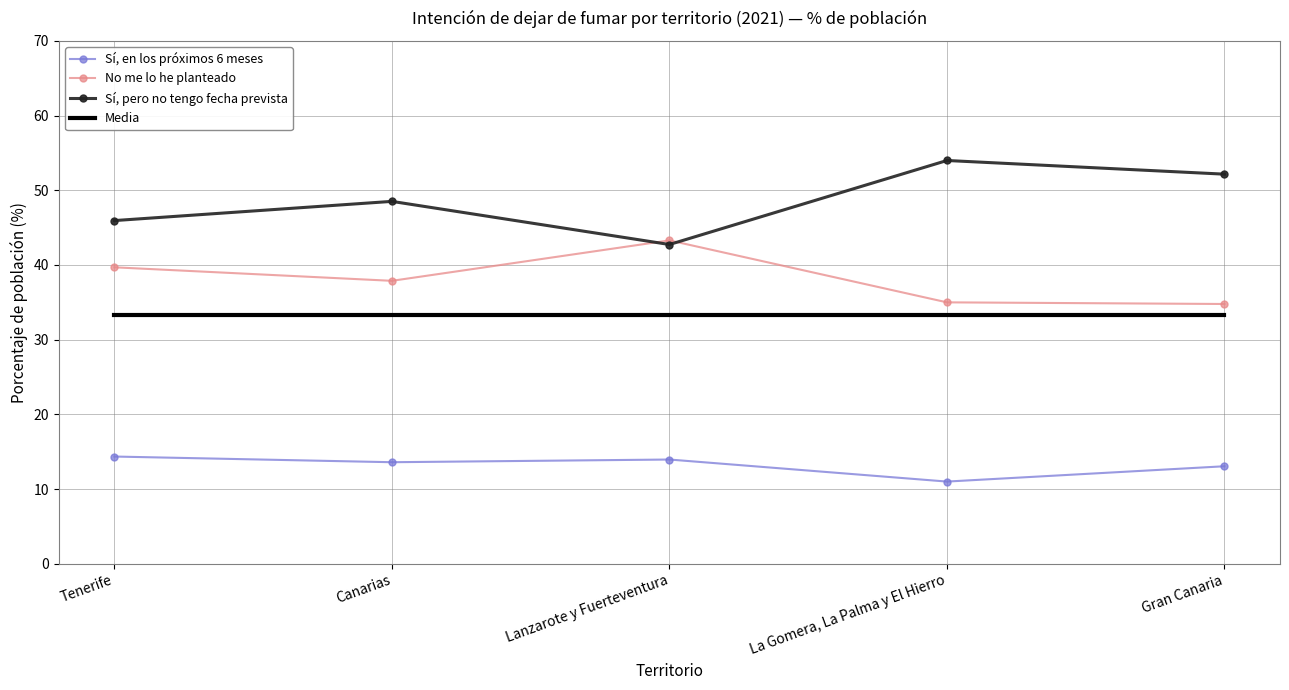

True or false: Sí, en los próximos 6 meses and Media cross at least once.

False